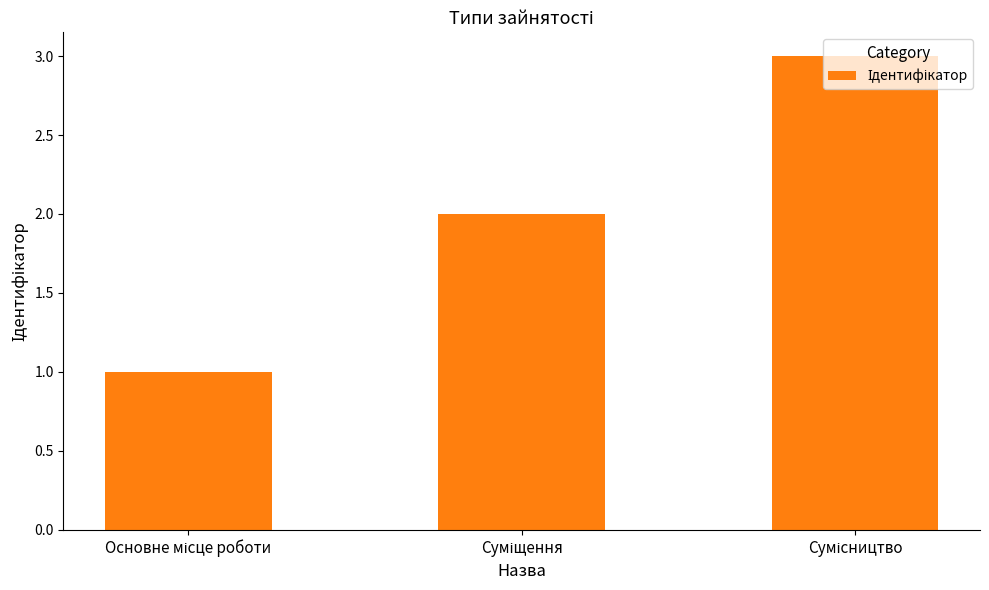

What is the maximum value shown in the chart?

3